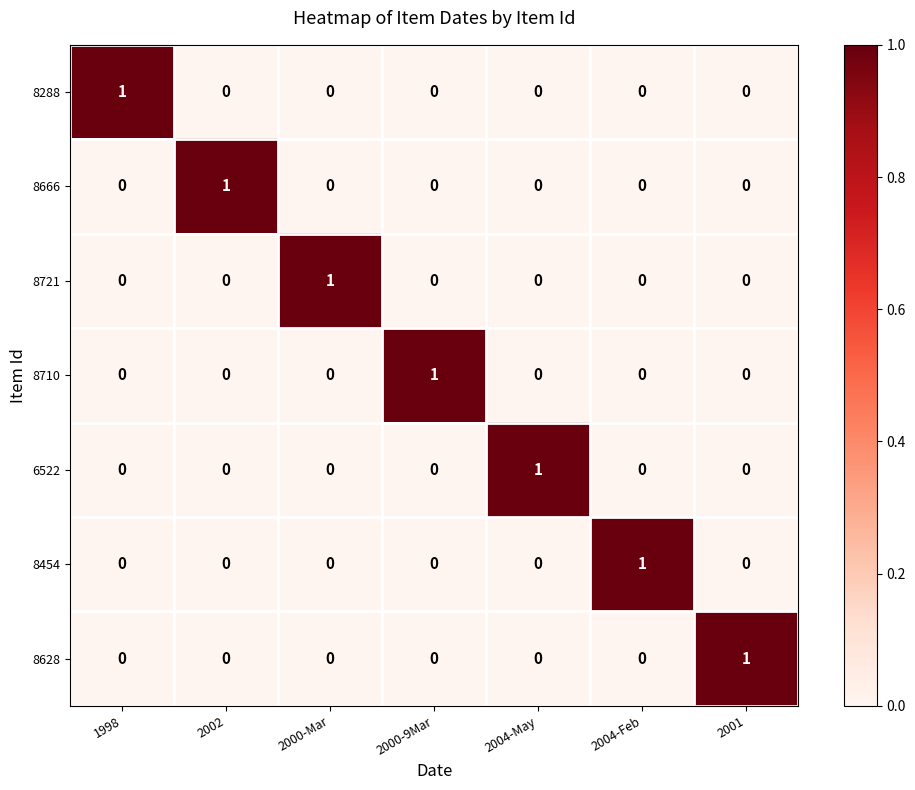

How many categories are shown in the chart?

7